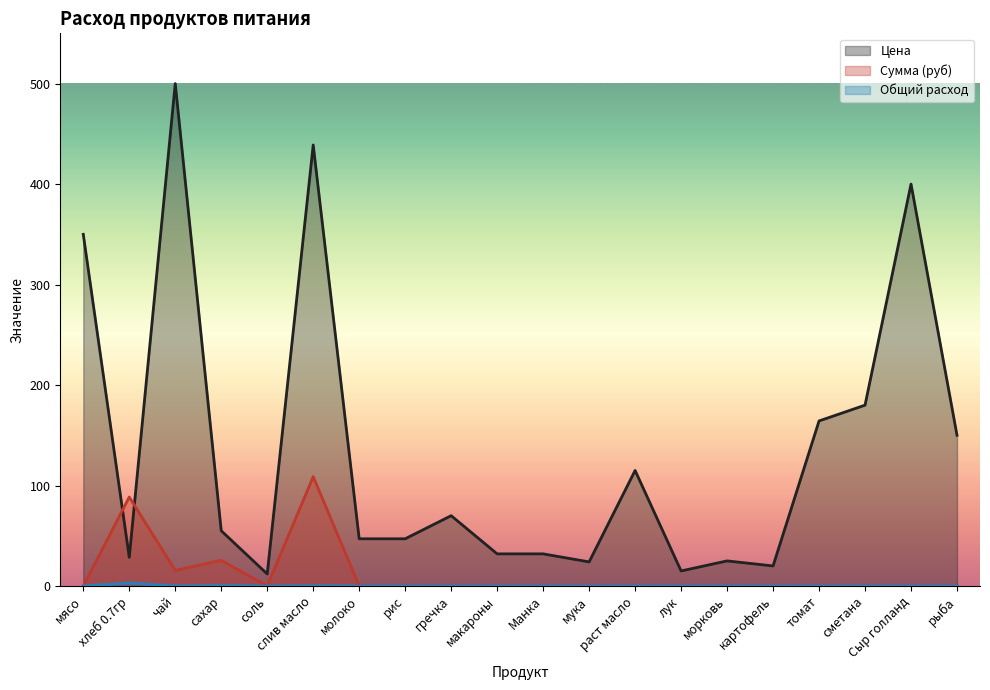

Between молоко and рис, which series saw the biggest shift?

Цена